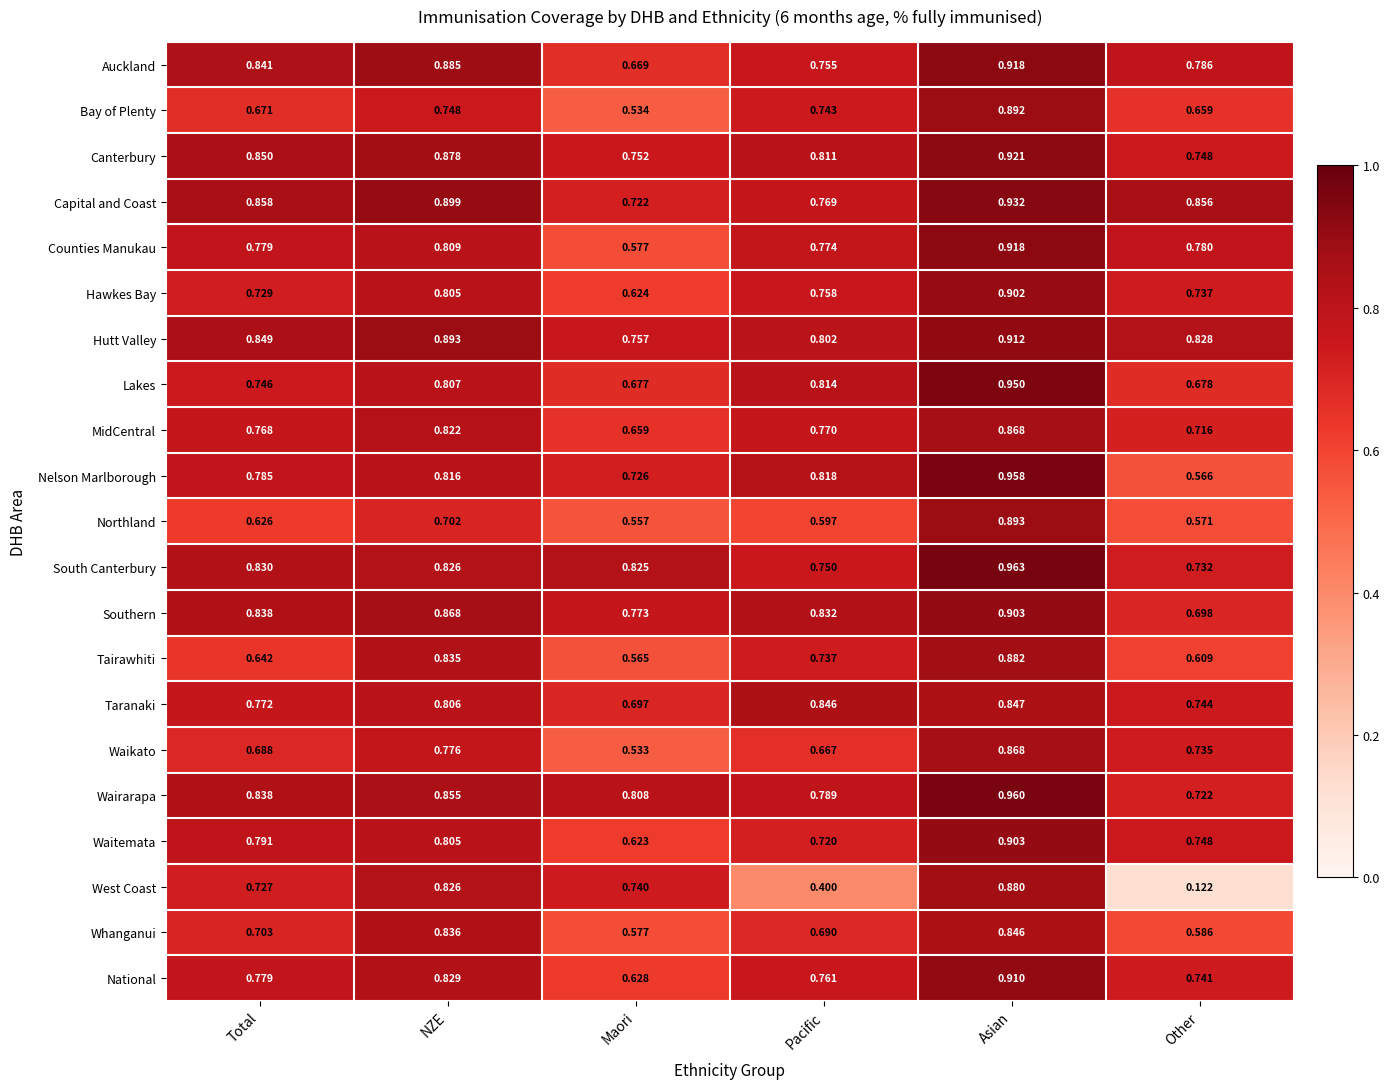

Which series has the largest total across all categories?

Hutt Valley